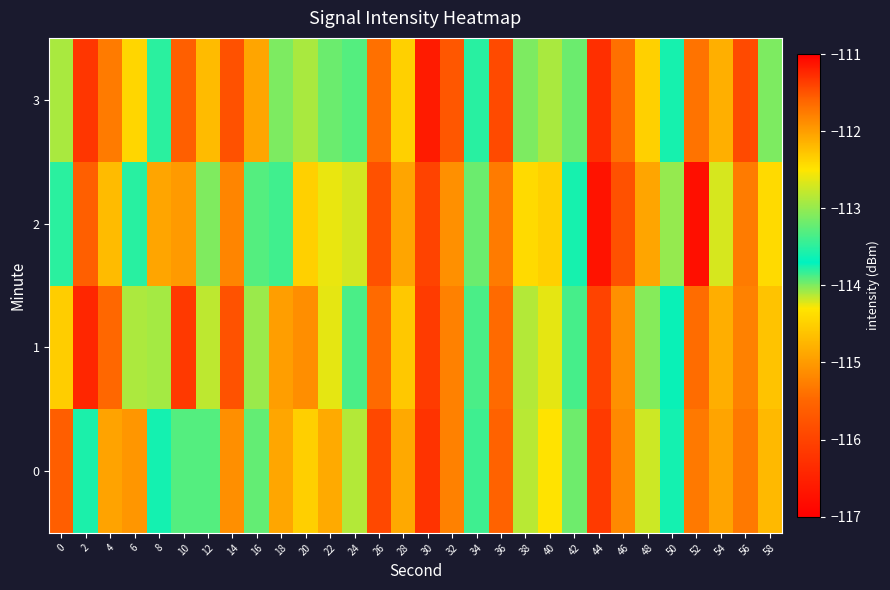

Reading left to right, what are all the values shown in this chart?

0: 0=-115.6	2=-113.6	4=-114.9	6=-115.0	8=-113.8	10=-113.3	12=-113.3	14=-115.1	16=-113.2	18=-112.1	20=-114.5	22=-112.1	24=-112.9	26=-115.9	28=-114.9	30=-116.2	32=-115.2	34=-113.4	36=-115.6	38=-114.1	40=-114.3	42=-114.0	44=-116.1	46=-115.2	48=-114.2	50=-113.8	52=-111.7	54=-114.9	56=-115.3	58=-114.7
1: 0=-114.5	2=-116.4	4=-115.5	6=-112.9	8=-114.1	10=-116.2	12=-114.1	14=-115.8	16=-114.1	18=-115.0	20=-115.1	22=-114.2	24=-113.3	26=-115.5	28=-114.6	30=-116.1	32=-115.2	34=-113.3	36=-115.5	38=-114.1	40=-114.2	42=-113.9	44=-116.0	46=-115.1	48=-114.0	50=-113.7	52=-111.7	54=-114.8	56=-115.2	58=-114.6
2: 0=-113.5	2=-115.6	4=-114.7	6=-113.8	8=-114.9	10=-115.0	12=-113.1	14=-115.2	16=-113.3	18=-113.4	20=-114.5	22=-112.6	24=-112.7	26=-115.8	28=-114.9	30=-116.0	32=-115.1	34=-113.2	36=-115.3	38=-114.4	40=-114.5	42=-113.6	44=-116.7	46=-115.8	48=-114.9	50=-113.0	52=-111.1	54=-114.2	56=-115.3	58=-114.4
3: 0=-114.1	2=-116.2	4=-115.3	6=-112.4	8=-113.5	10=-115.6	12=-114.7	14=-115.8	16=-114.9	18=-114.0	20=-114.1	22=-113.2	24=-113.3	26=-115.4	28=-114.5	30=-116.6	32=-115.7	34=-113.8	36=-115.9	38=-114.0	40=-114.1	42=-113.2	44=-116.3	46=-115.4	48=-114.5	50=-113.6	52=-111.7	54=-114.8	56=-115.9	58=-114.0